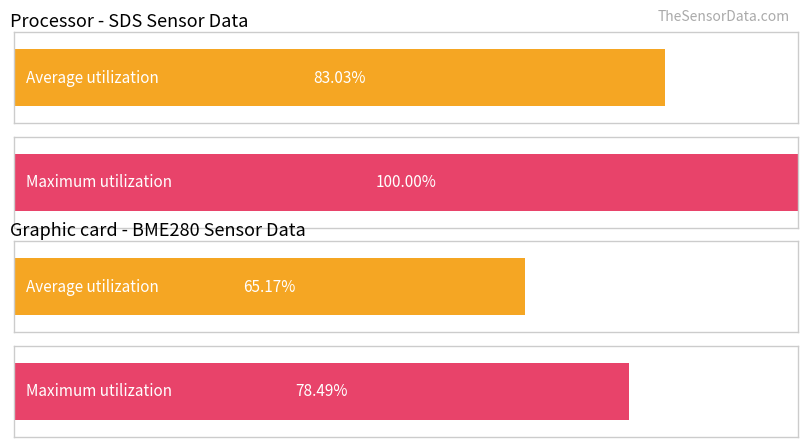

Does the chart contain stacked bars?

No